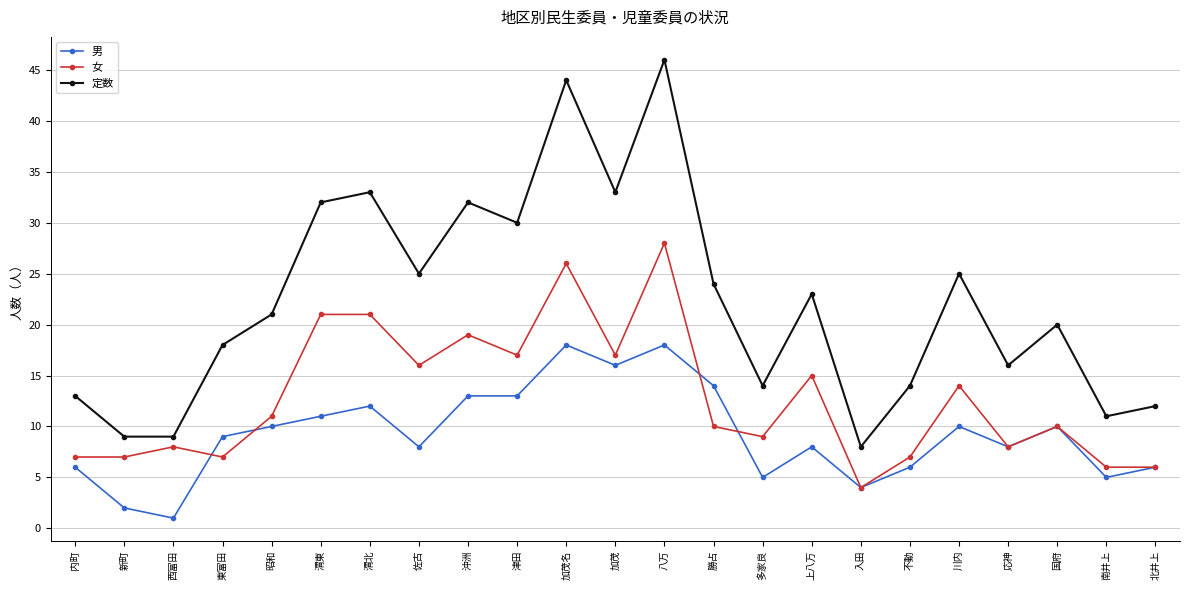

True or false: 定数 has a value of 9 at 新町.

True